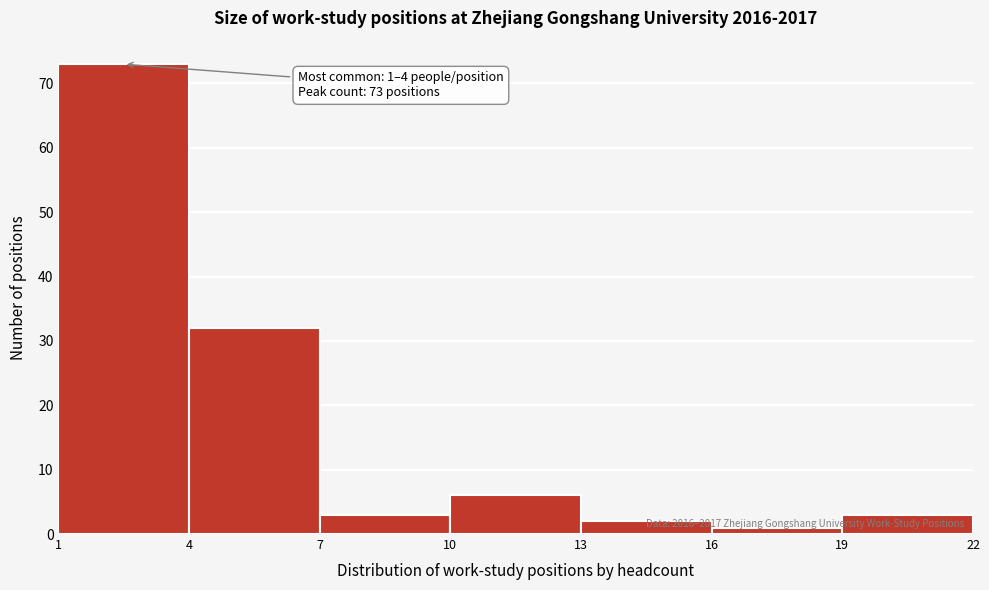

Over which range of the x-axis is the bar tallest?

1 to 4